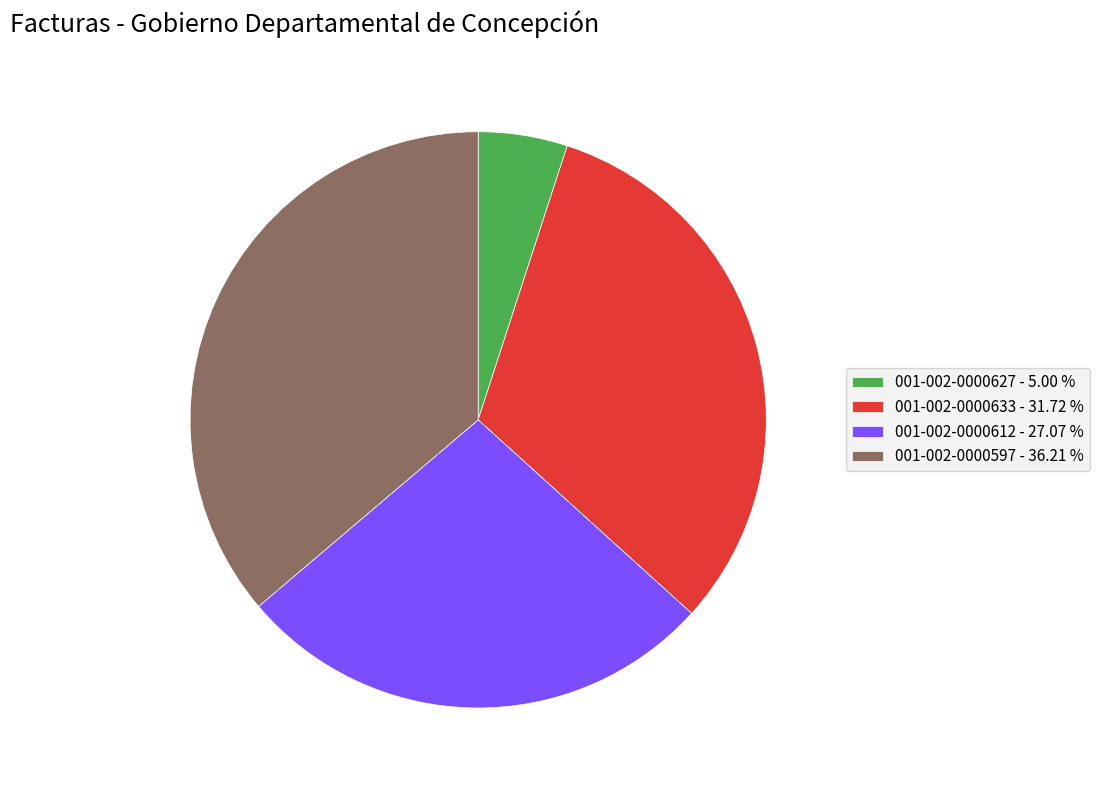

Approximately how many times larger is the value at 001-002-0000612 - 27.07 % compared to 001-002-0000597 - 36.21 %?

0.7